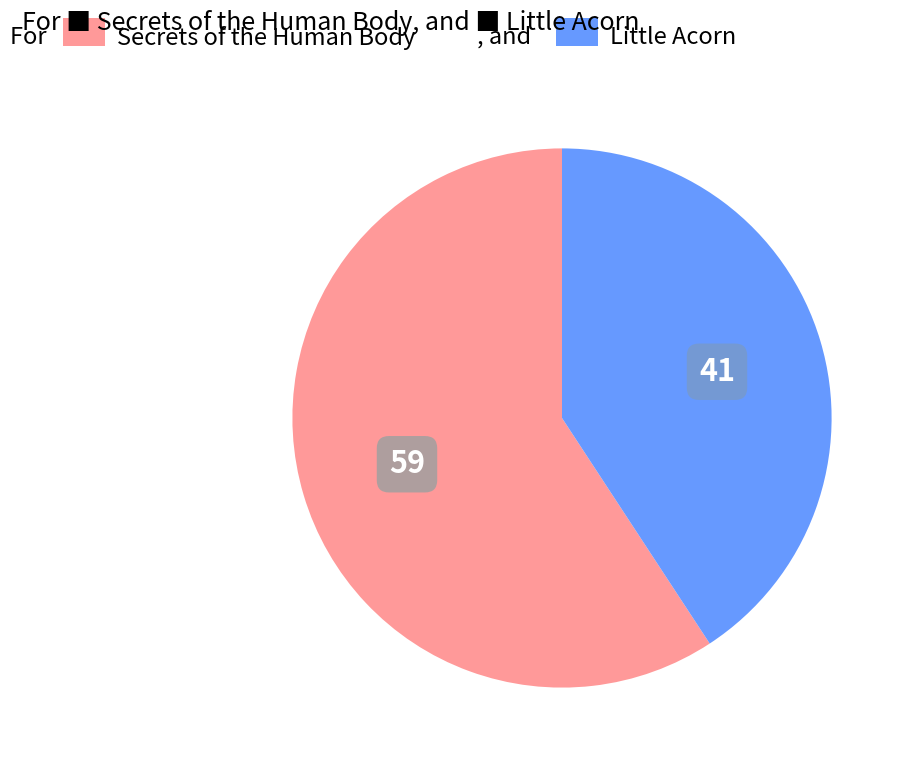

Does any single category account for the majority?

Yes